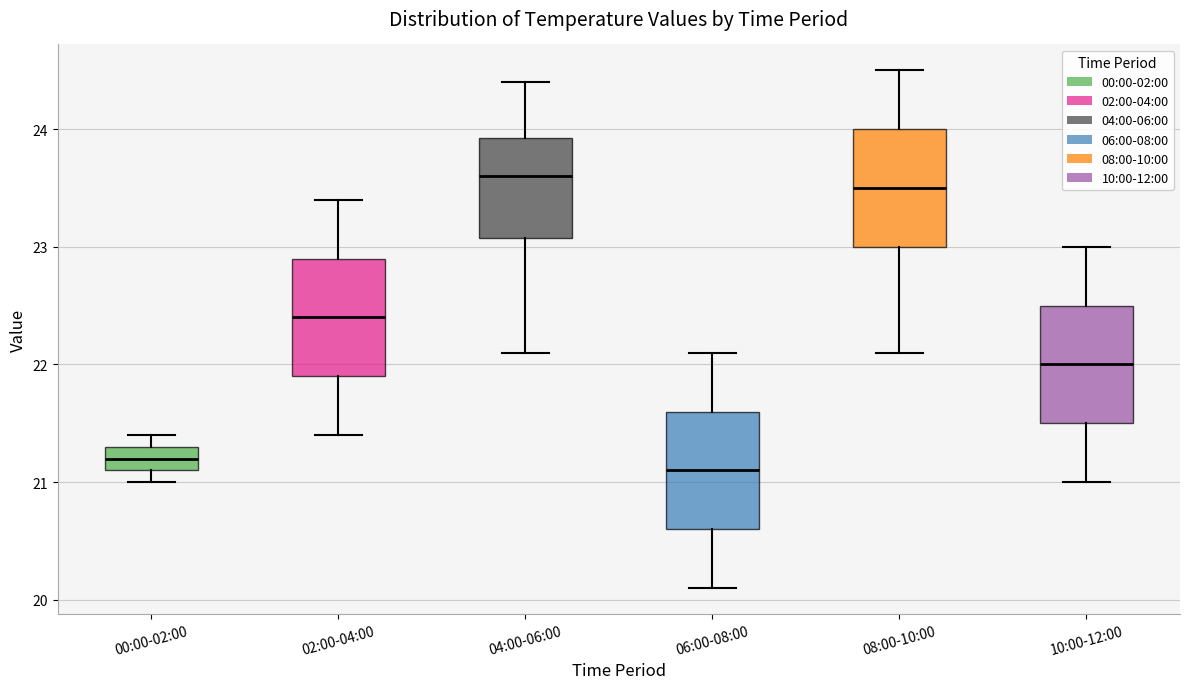

Reading left to right, transcribe this box plot: for each box, give where its median line is, the range the box spans, and where its two whiskers end, as read against the y-axis. The values are not printed on the chart, so give them approximately, as read against the axis.

00:00-02:00: median 21.2, box 21.1 to 21.3, whiskers 21.0 to 21.4
02:00-04:00: median 22.4, box 21.9 to 22.9, whiskers 21.4 to 23.4
04:00-06:00: median 23.6, box 23.1 to 23.9, whiskers 22.1 to 24.4
06:00-08:00: median 21.1, box 20.6 to 21.6, whiskers 20.1 to 22.1
08:00-10:00: median 23.5, box 23.0 to 24.0, whiskers 22.1 to 24.5
10:00-12:00: median 22.0, box 21.5 to 22.5, whiskers 21.0 to 23.0